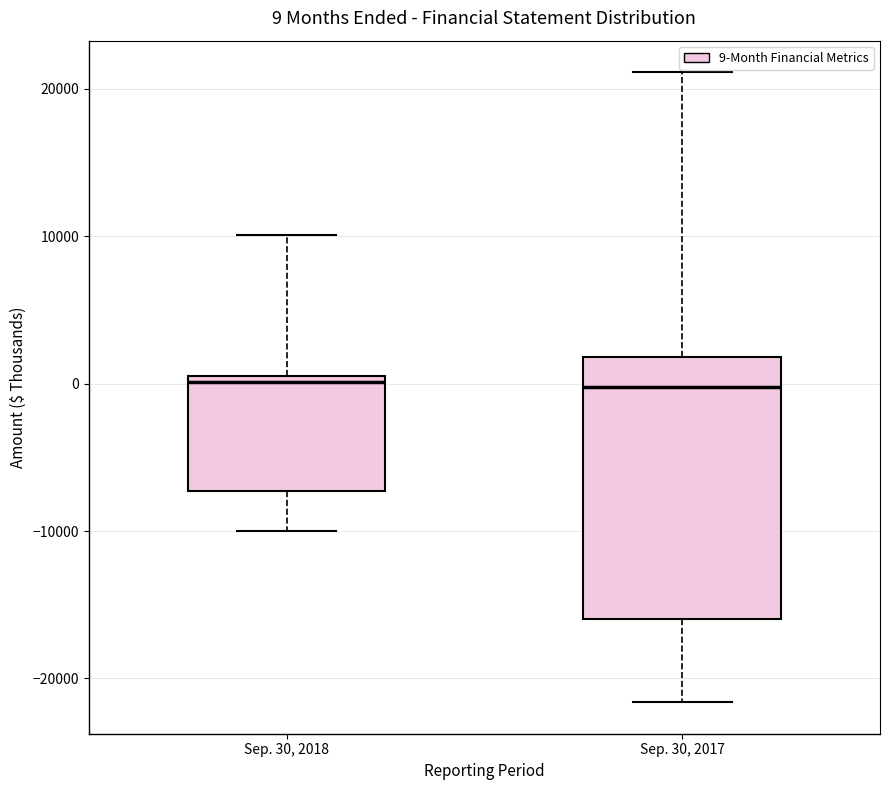

Comparing the boxes themselves (not the whiskers), which one is the tallest?

Sep. 30, 2017